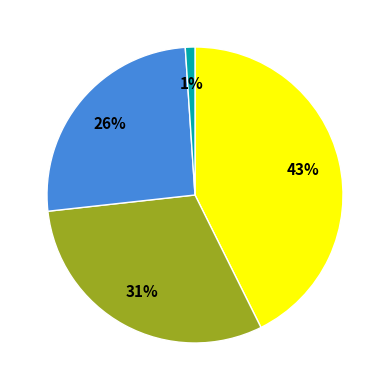

Is there a majority slice in this chart?

No